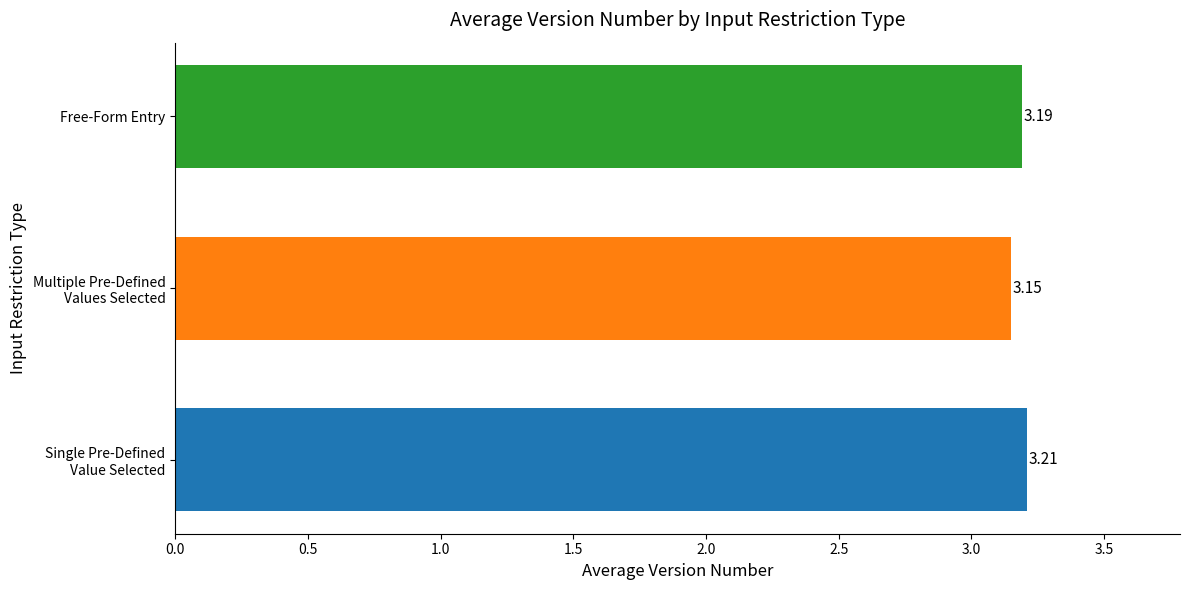

Rank the categories by value from lowest to highest.

Multiple Pre-Defined
Values Selected, Free-Form Entry, Single Pre-Defined
Value Selected